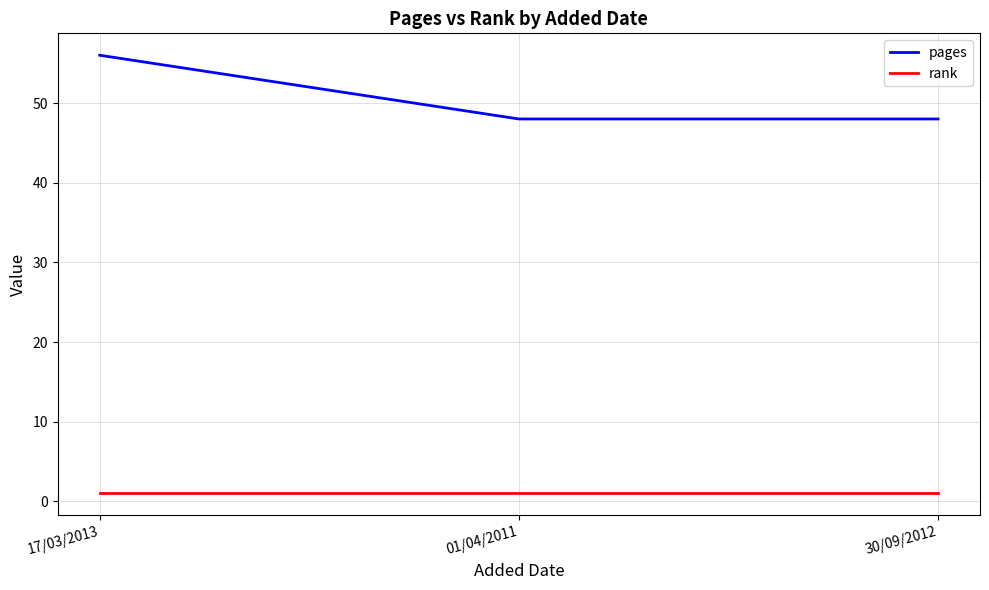

What is the total value across all series at 17/03/2013?

57